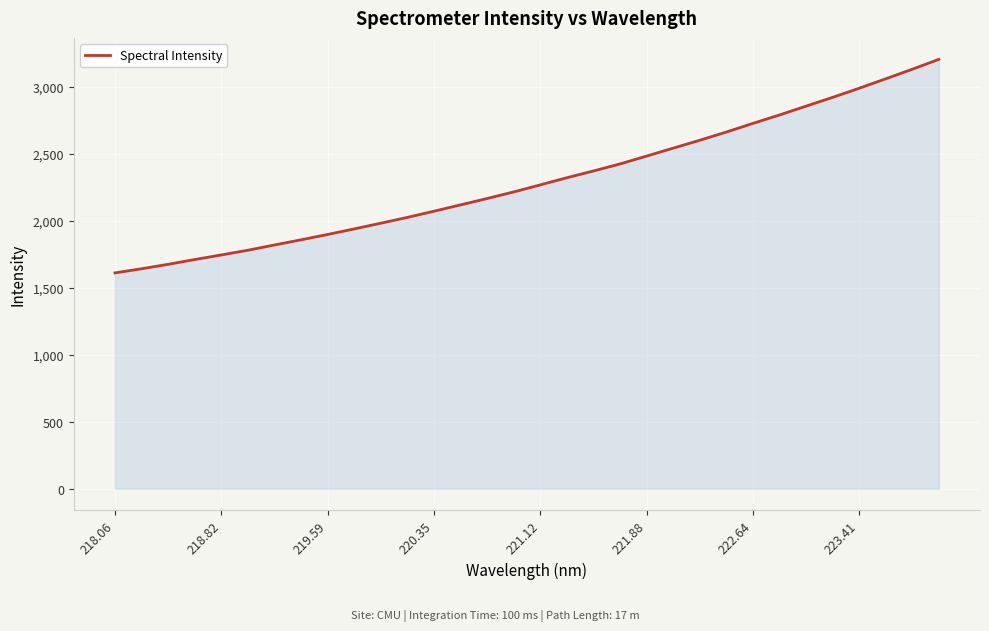

What is the maximum value shown in the chart?

3206.4